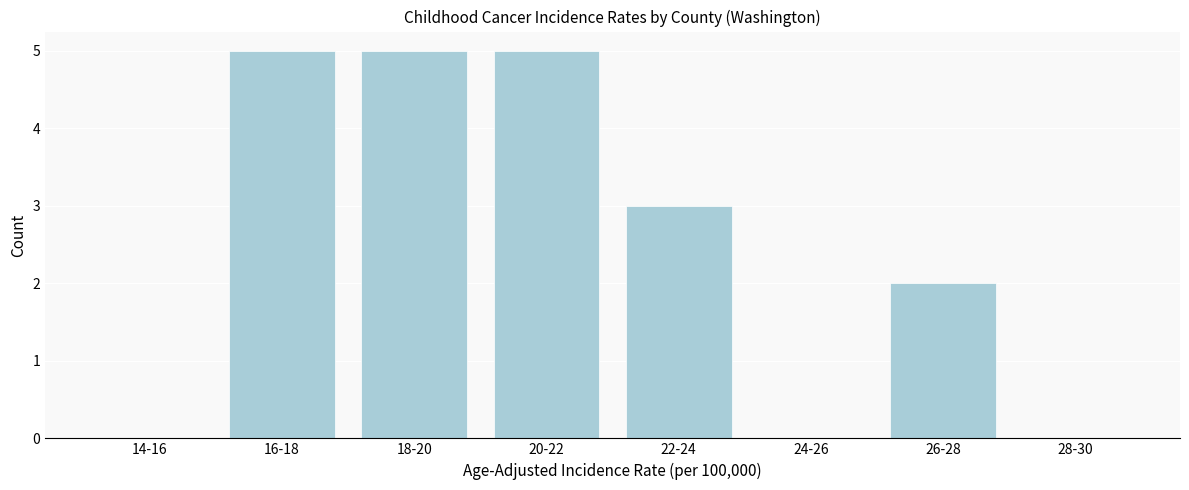

Reading right to left, extract all data points from this chart.

28-30=0	26-28=2	24-26=0	22-24=3	20-22=5	18-20=5	16-18=5	14-16=0